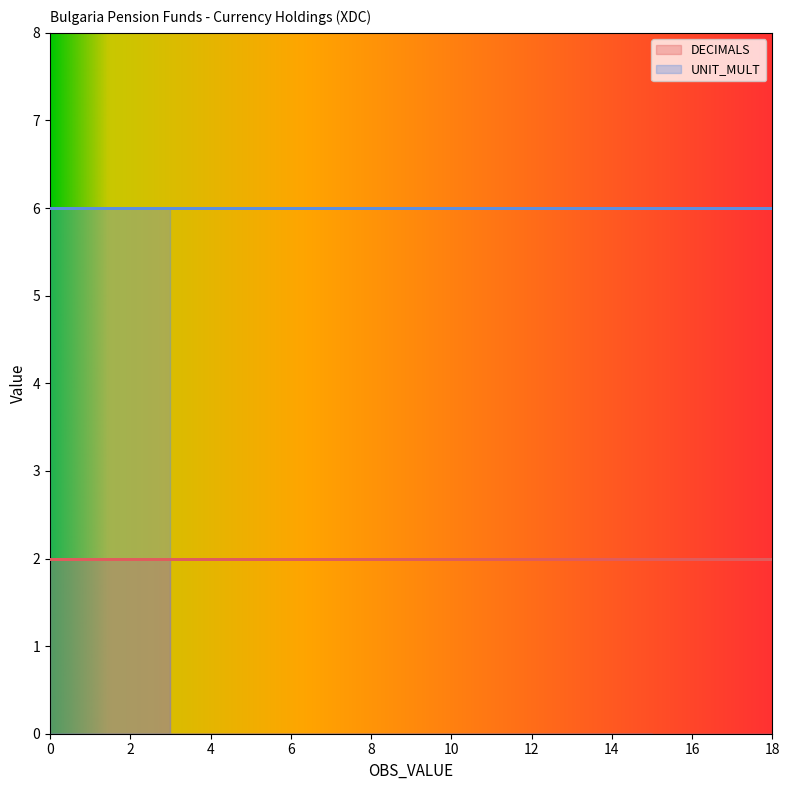

Does the chart display data point markers on the line(s)?

No